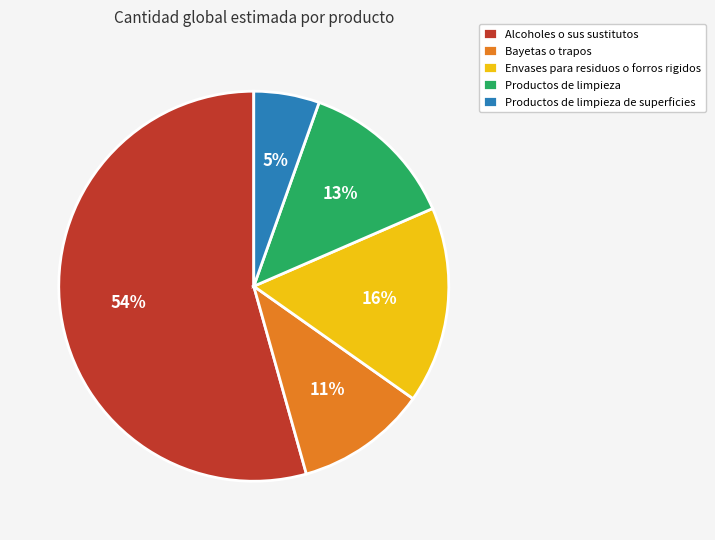

Which has a higher value, Alcoholes o sus sustitutos or Envases para residuos o forros rigidos?

Alcoholes o sus sustitutos